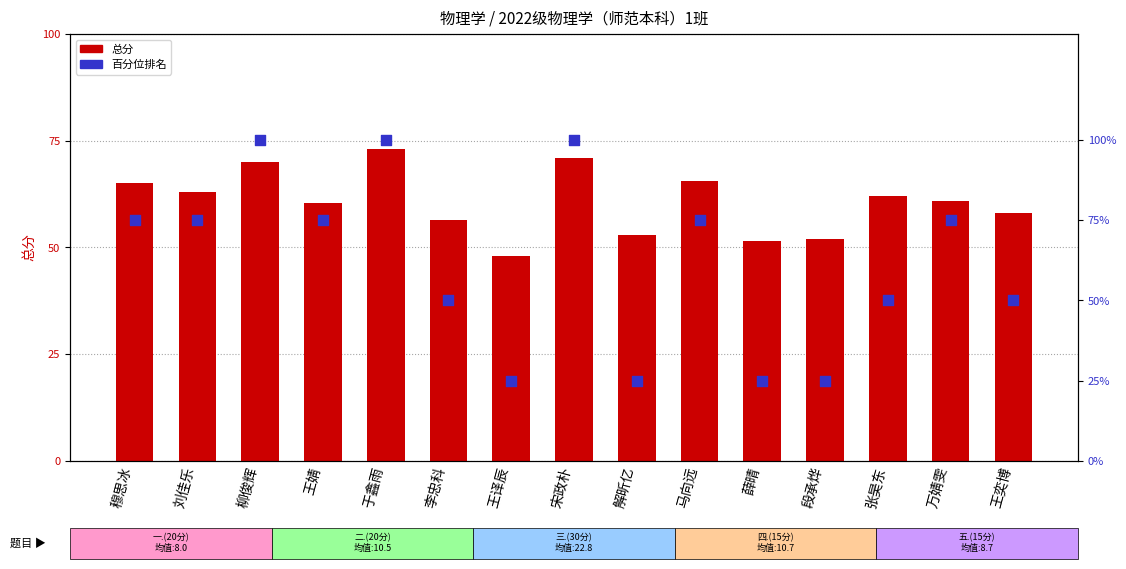

At which category is the sum across all series the highest?

于鑫雨